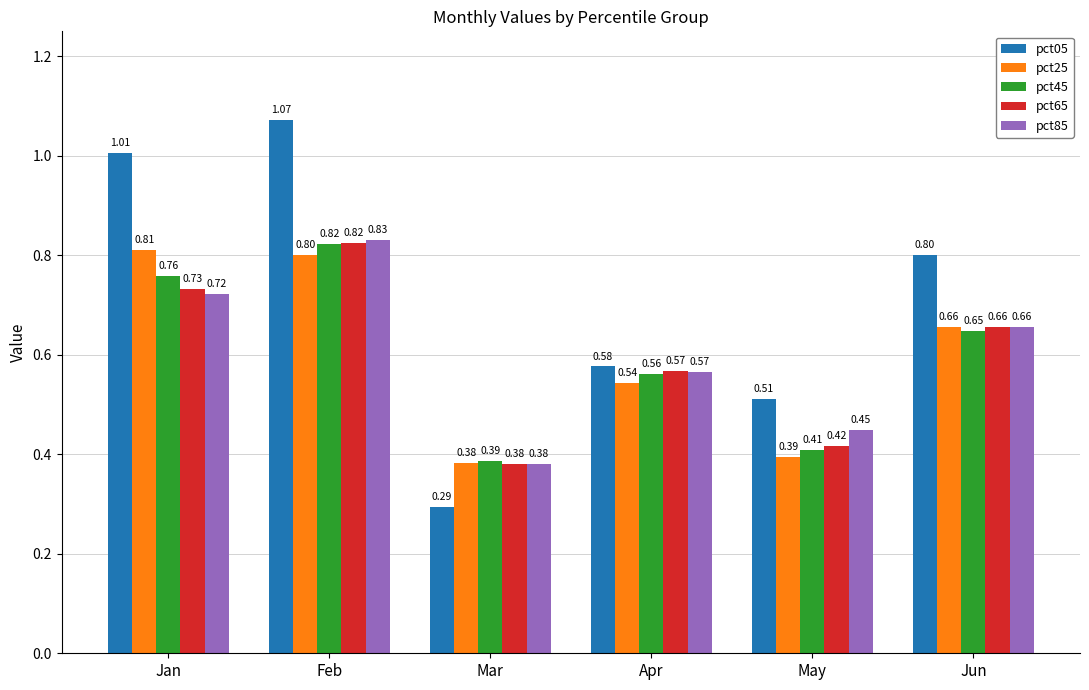

How many bars are there in total?

30